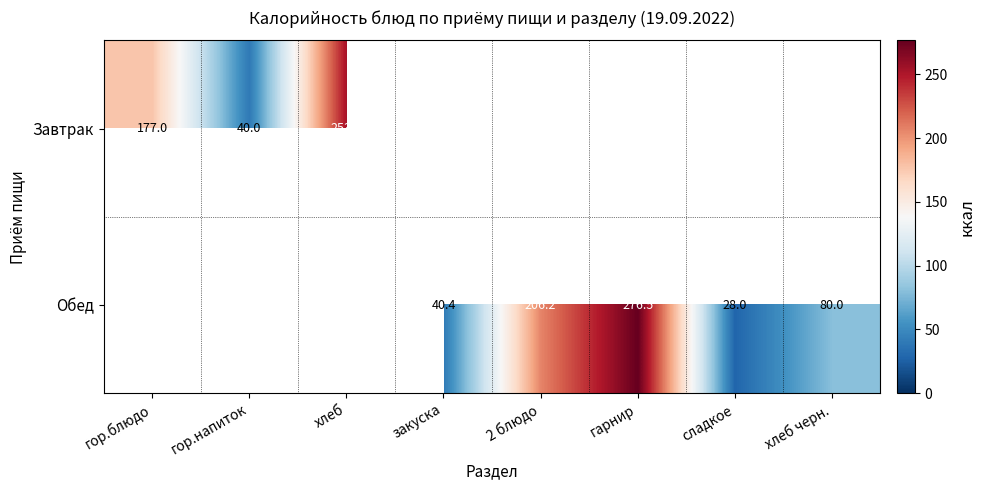

What is the greatest value displayed?

276.5